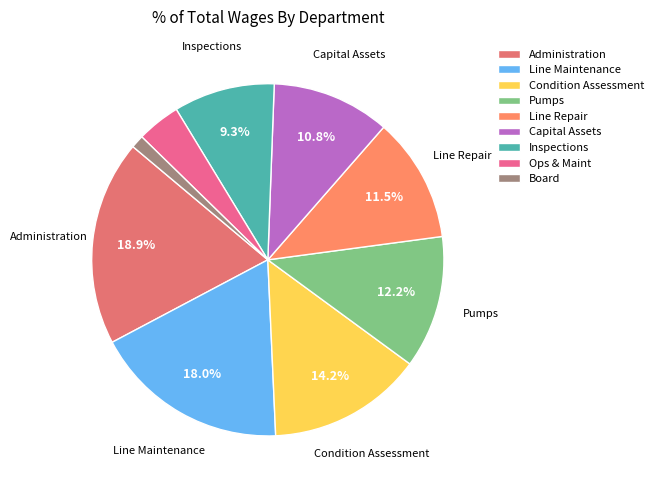

To the nearest percent, what is the difference between the largest and smallest slice percentages?

18%